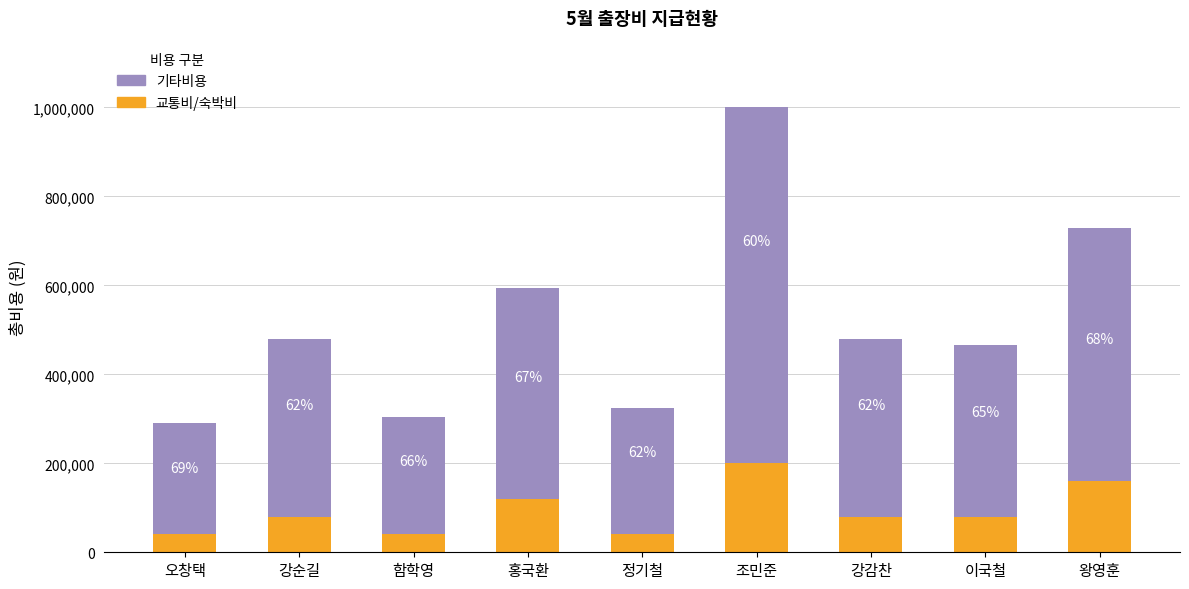

How many categories are shown in the chart?

9